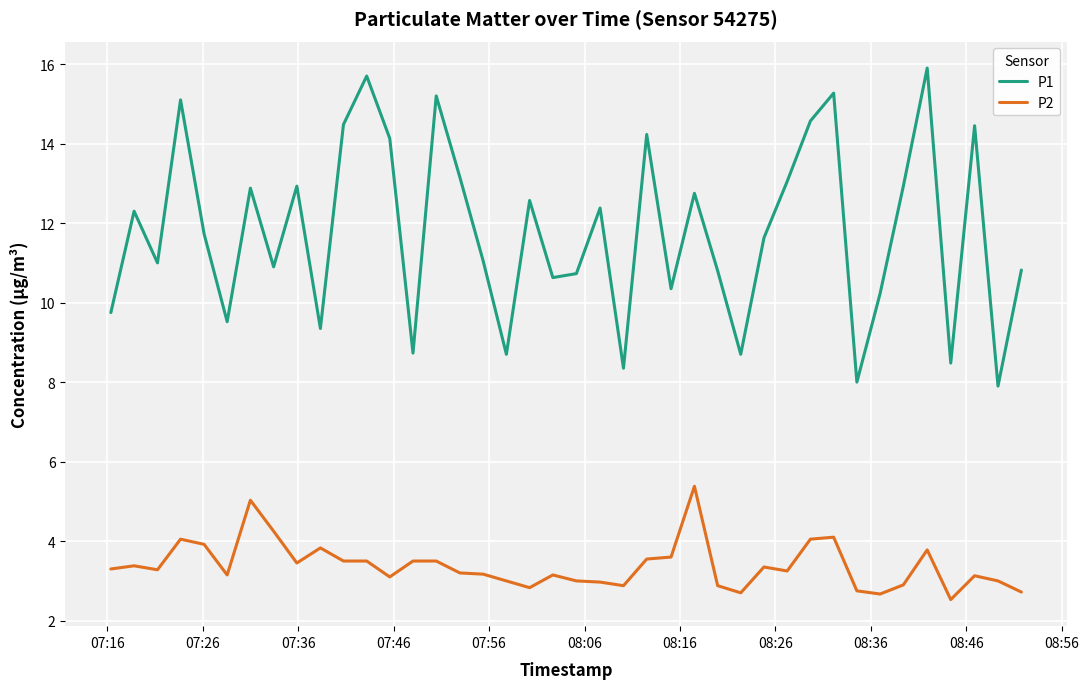

True or false: P1 and P2 intersect in this chart.

False